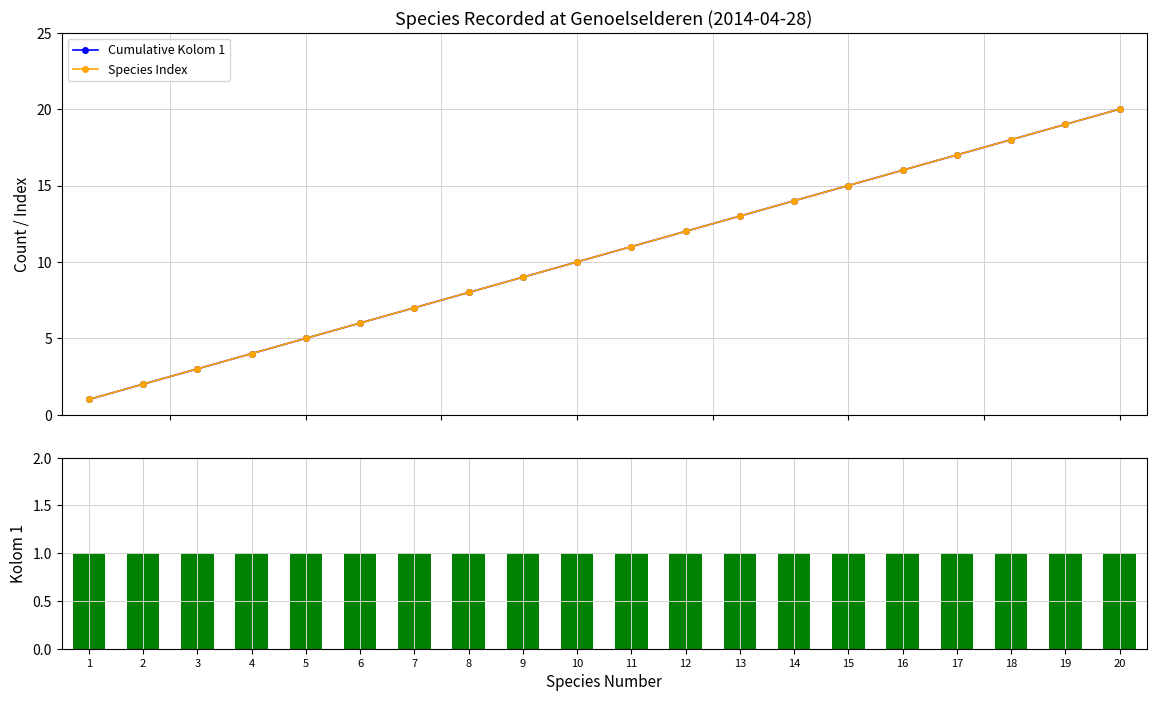

Which has a higher value, 14 or 11?

14